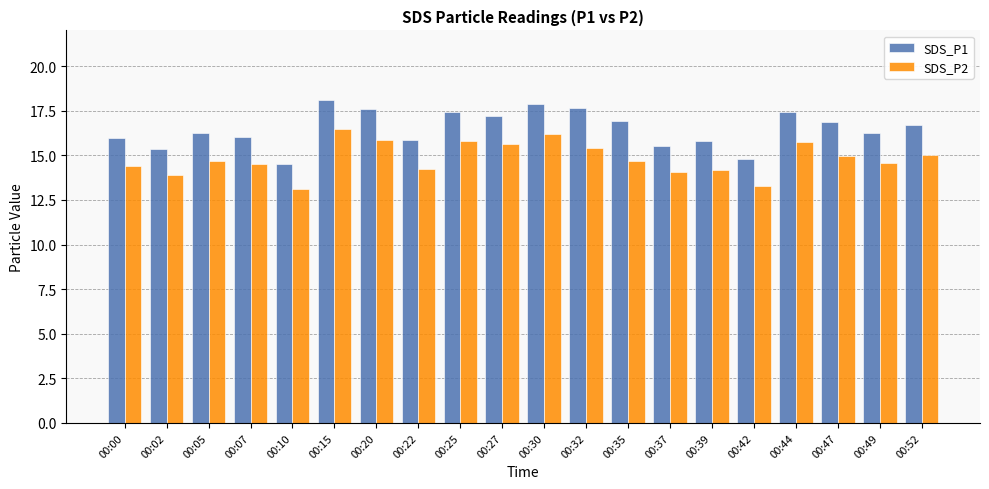

What is the total value across all series at 00:37?

29.6